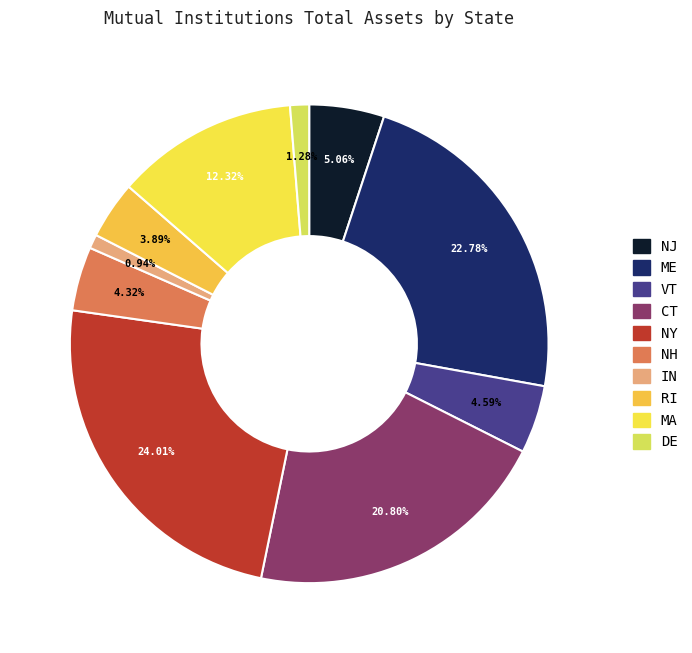

To the nearest percent, what percentage of the pie is ME?

23%